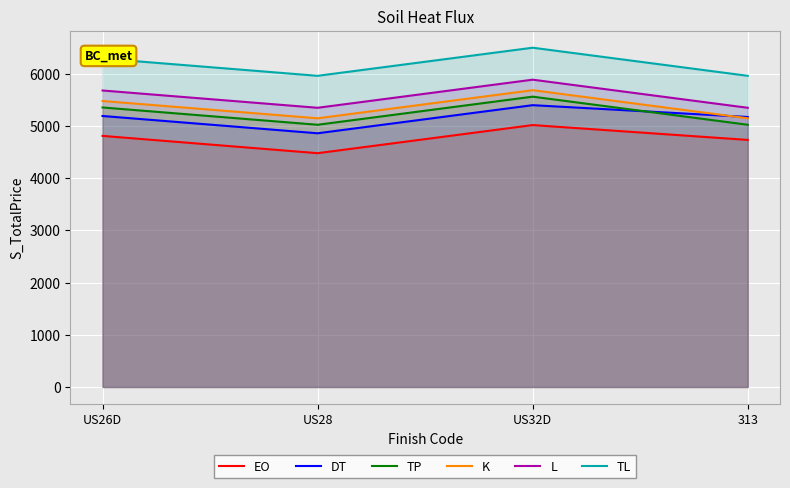

Rank the categories by DT value from highest to lowest.

US32D, US26D, 313, US28